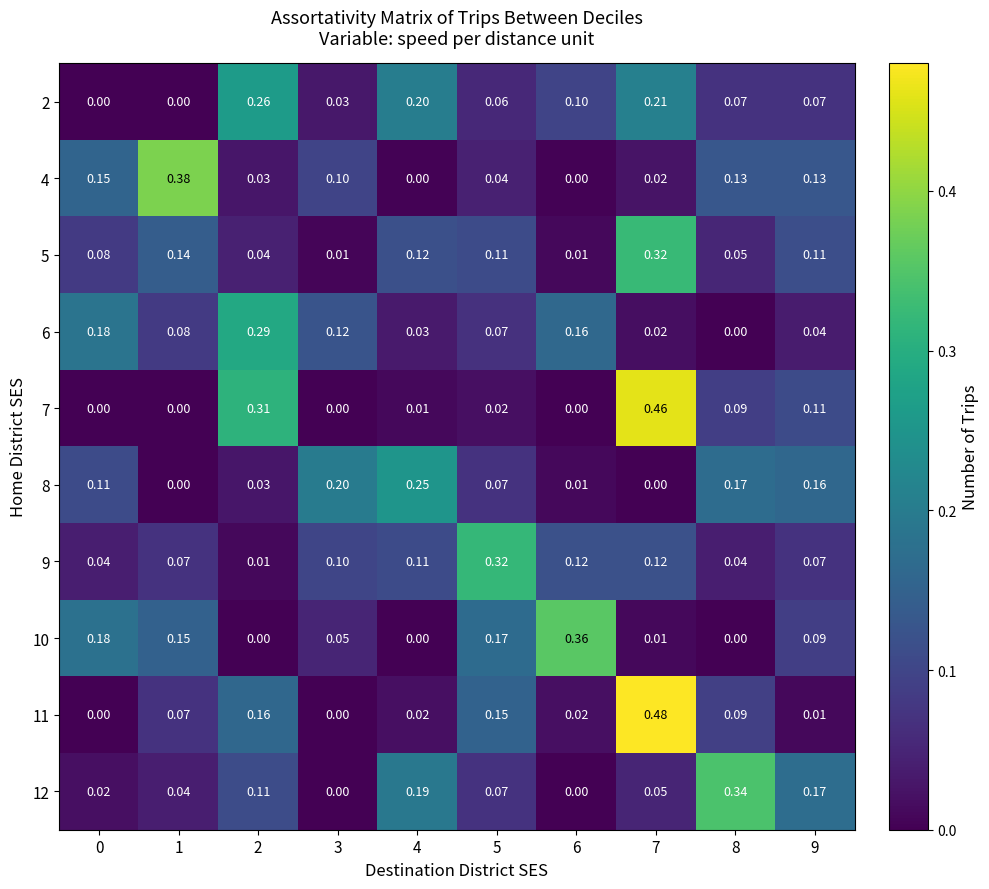

Is the value of 12 at 6 greater than the value of 6 at 5?

No